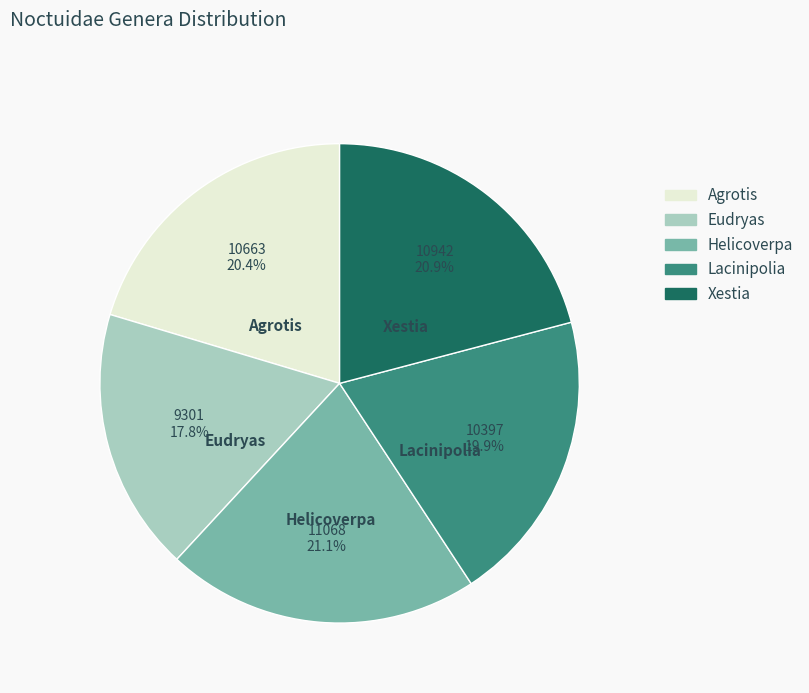

True or false: Helicoverpa accounts for 36% of the total.

False